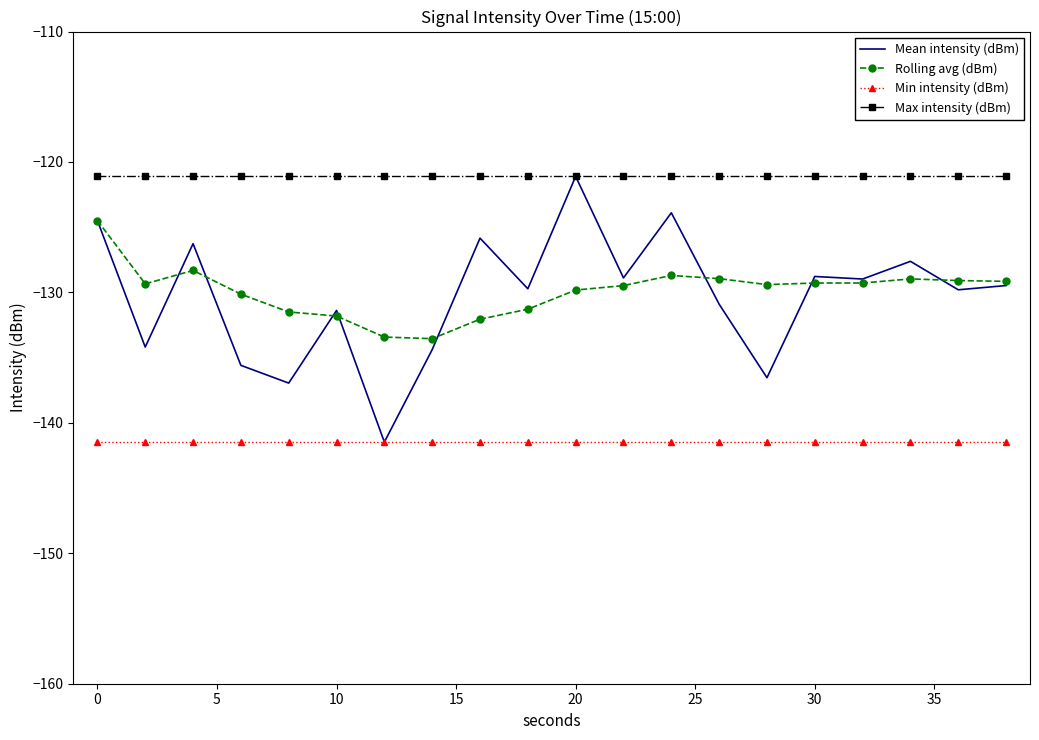

Which series has the largest range (max minus min)?

Mean intensity (dBm)